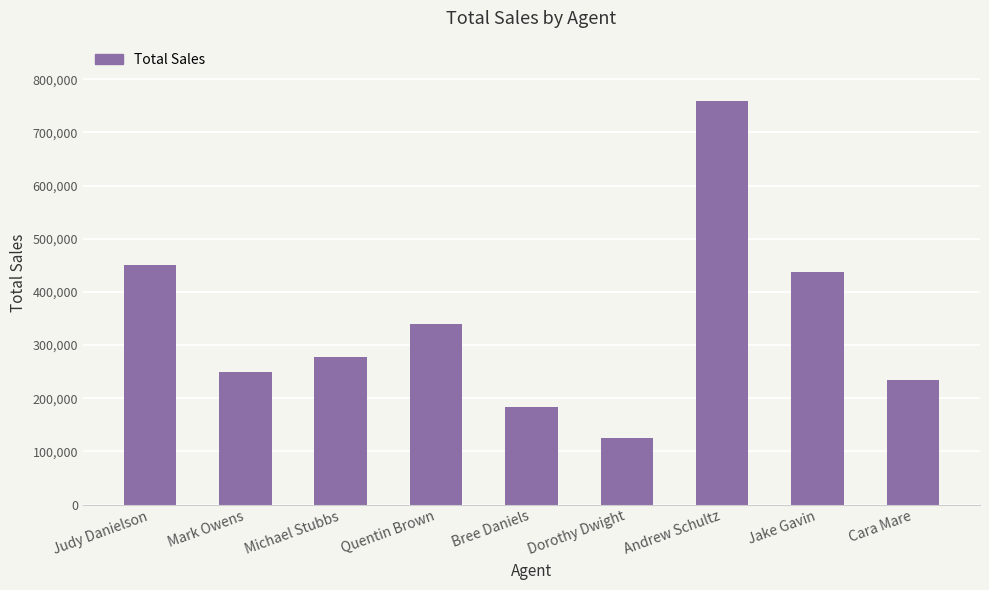

The chart shows a value of 395784 at Michael Stubbs. True or false?

False